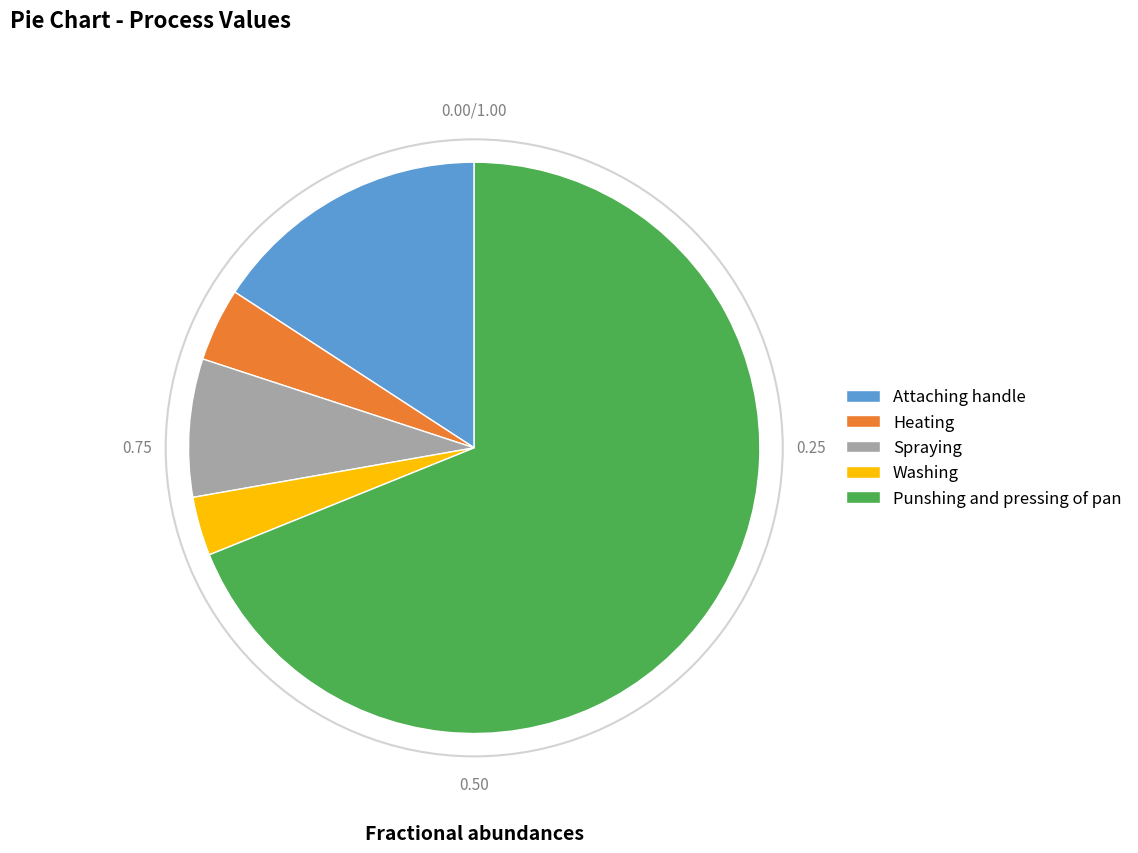

Do Attaching handle and Punshing and pressing of pan together represent more than half of the pie?

Yes